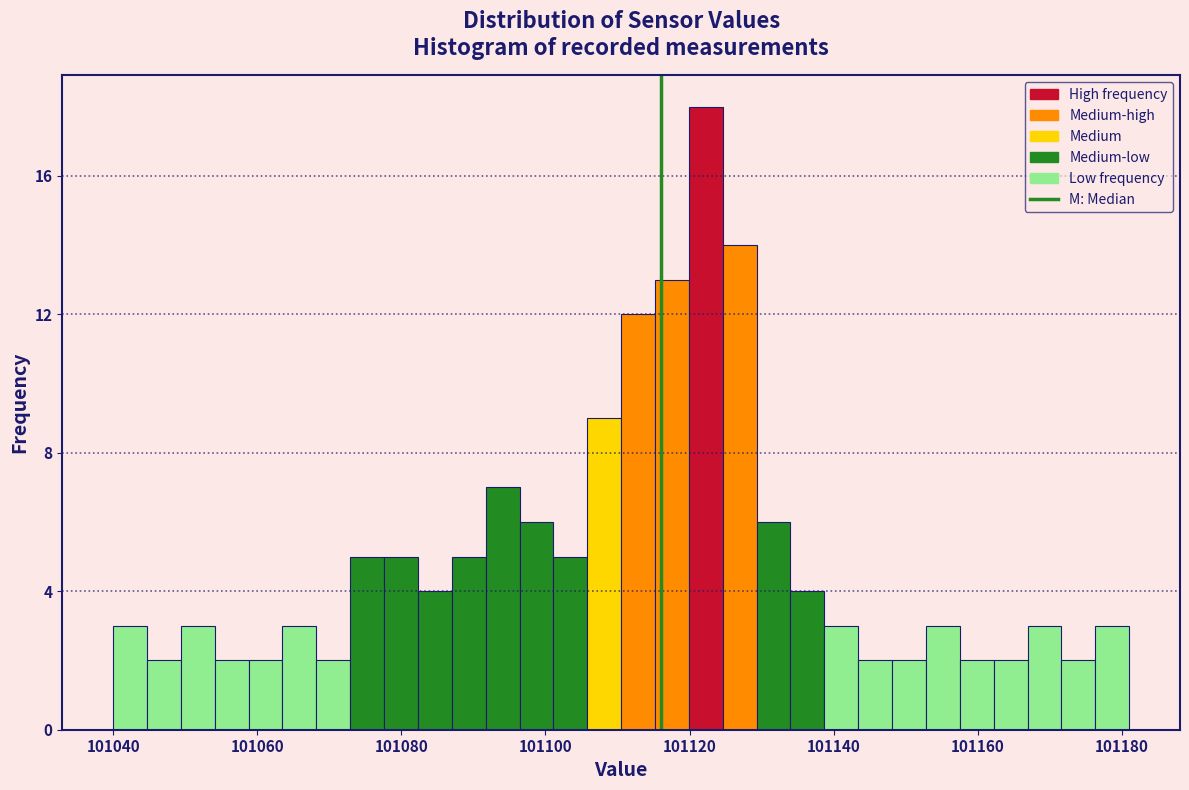

Read against the x-axis, roughly where is the centre of the tallest bar?

101122